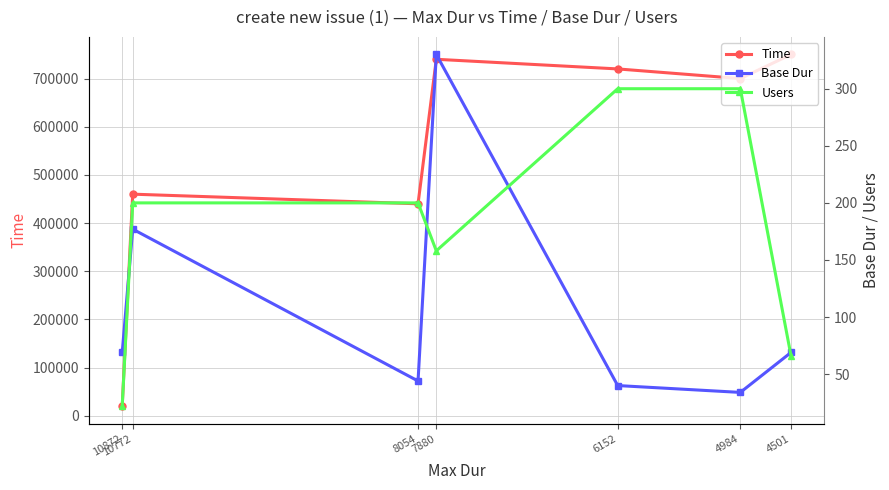

At which label does Base Dur reach its minimum?

4984